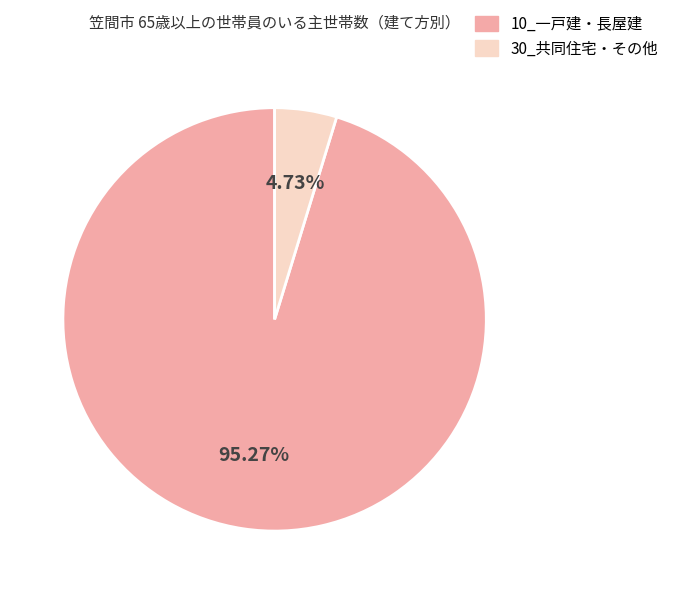

Count the number of slices in the pie.

2